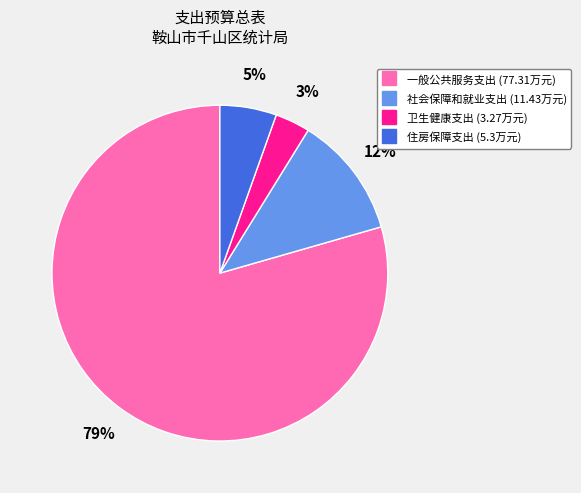

Which category accounts for the majority?

一般公共服务支出